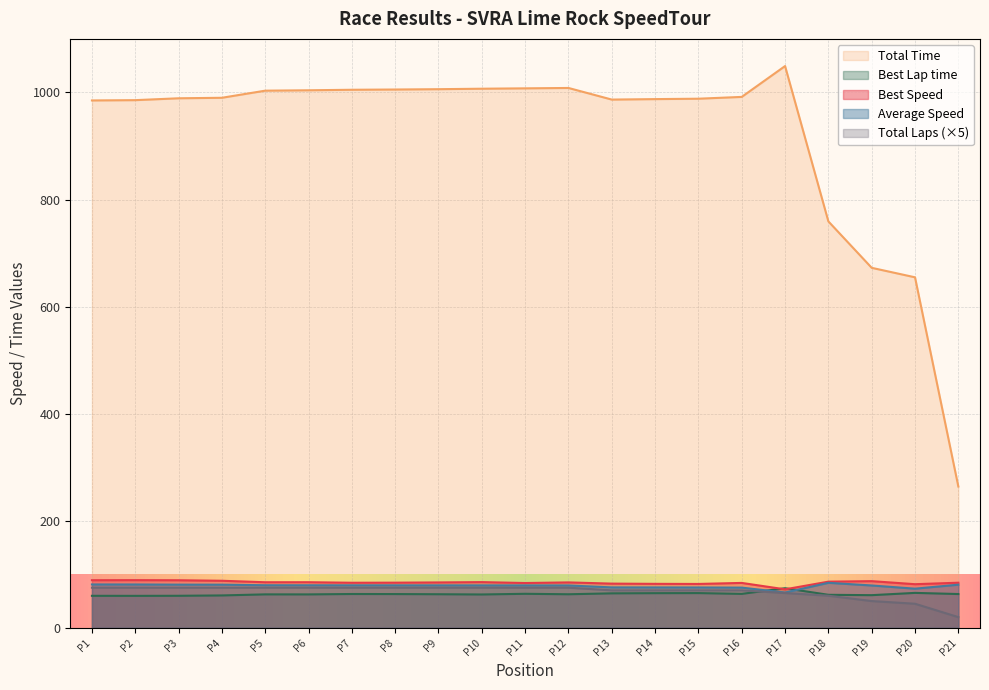

What is the difference between the maximum and second lowest values in the Total Time series?

394.6